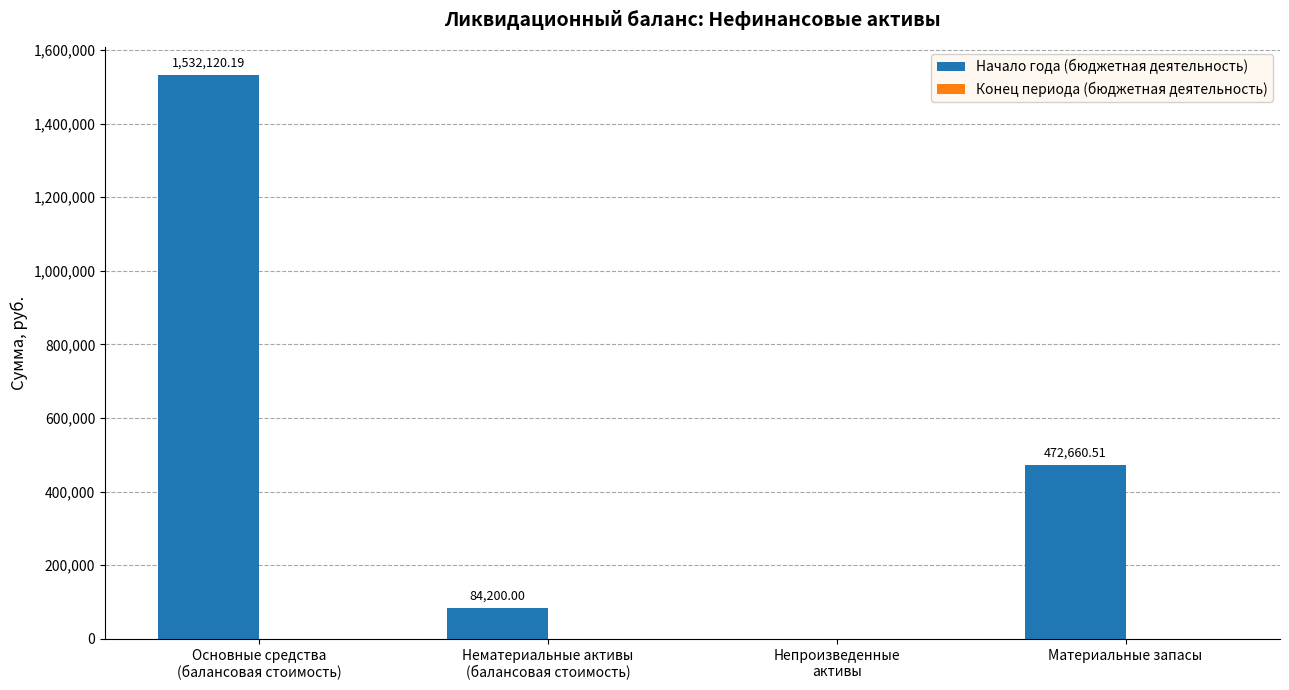

What is the sum of all values?

2088980.7